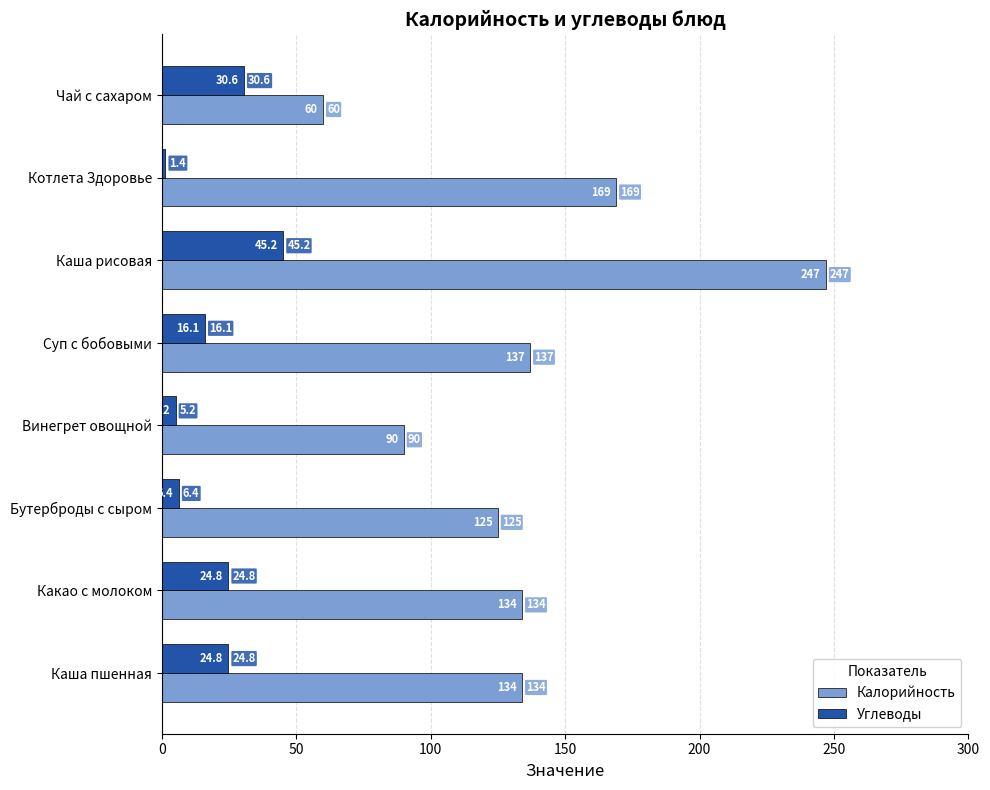

At which category is the sum across all series the highest?

Каша рисовая